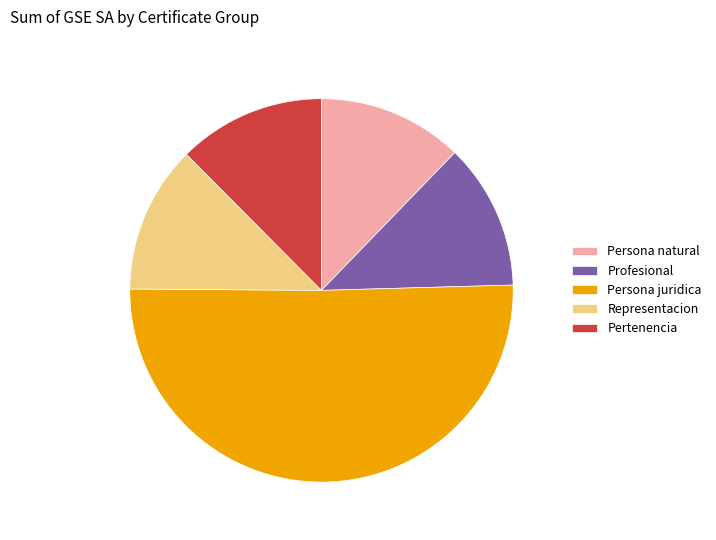

How many slices are in this pie chart?

5